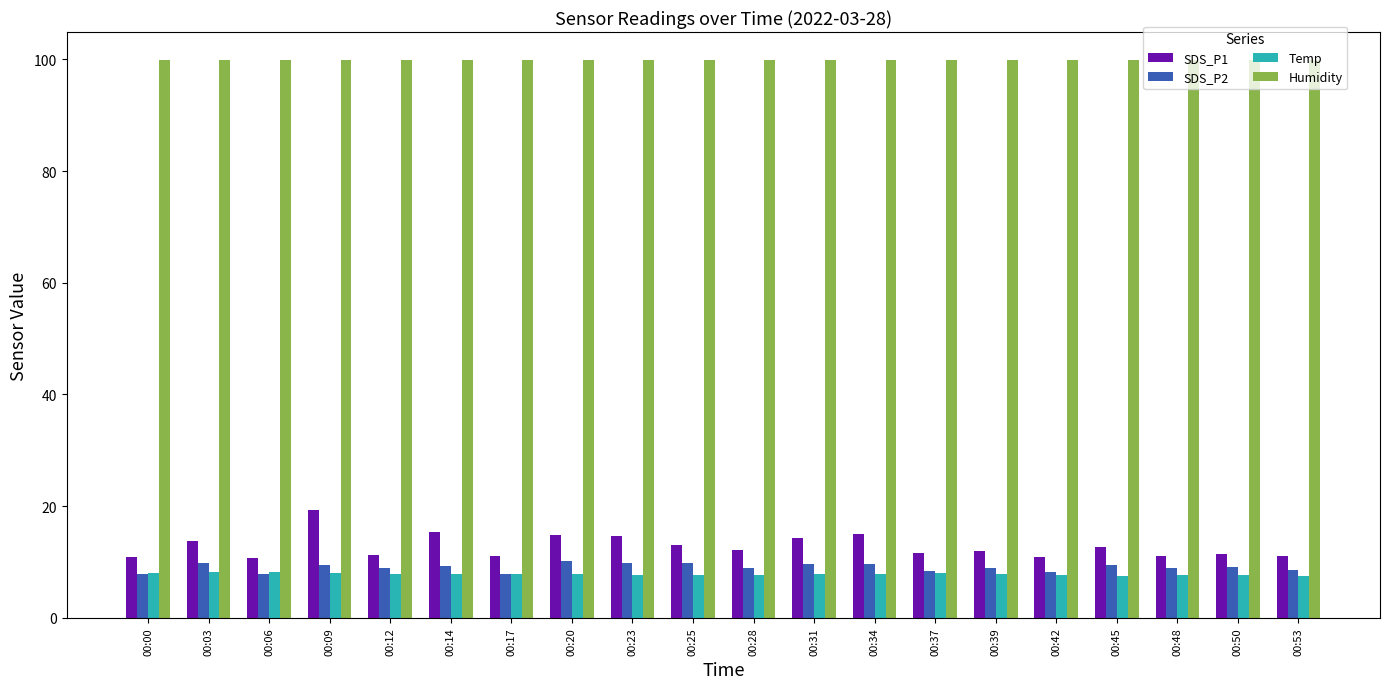

What is the minimum value for Humidity?

99.9